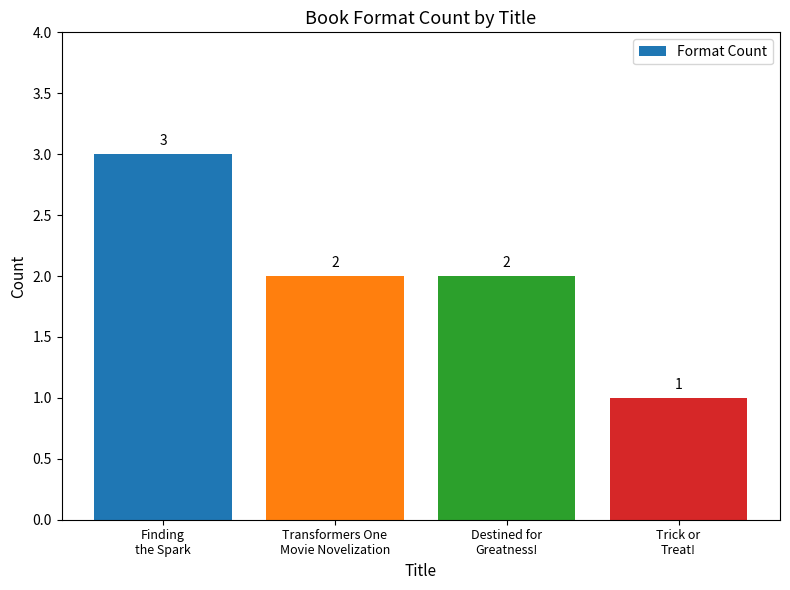

At which label does the data first exceed 2?

Finding
the Spark